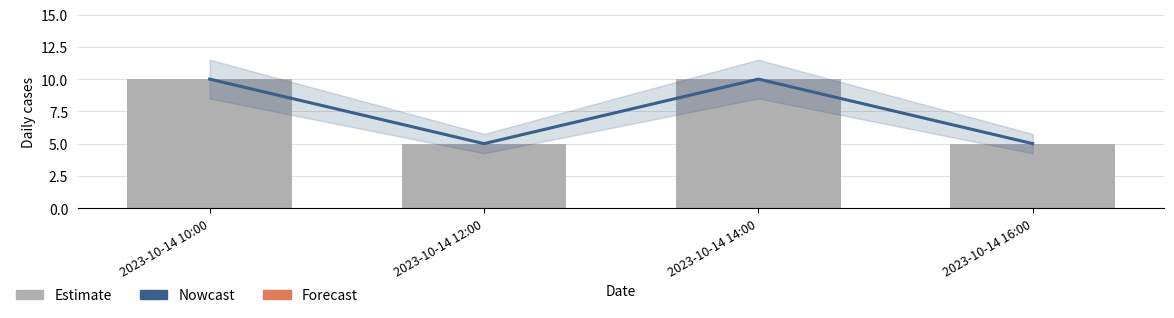

What is the sum of all Nowcast values?

30